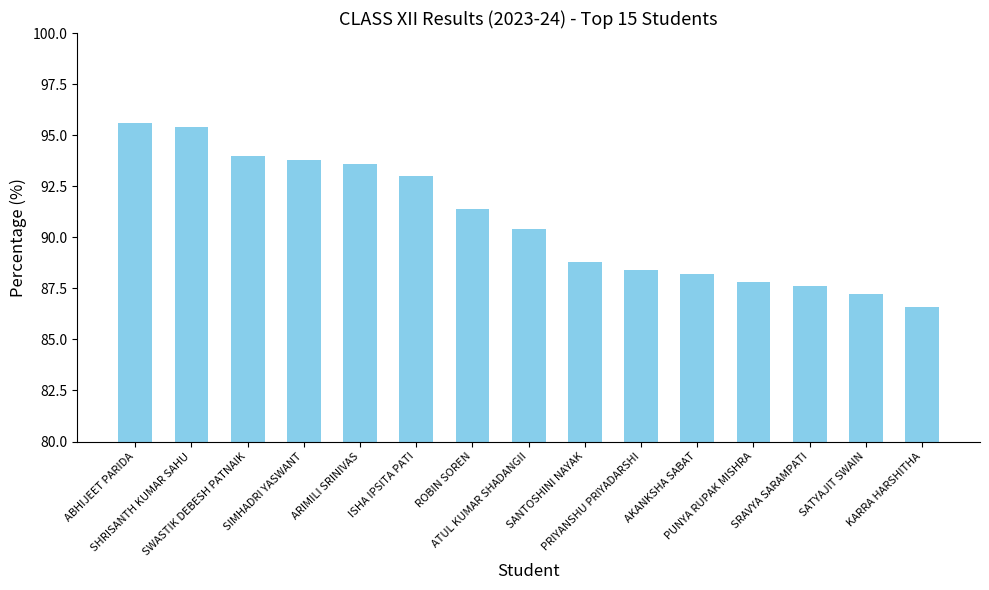

Reading left to right, what are all the values shown in this chart?

95.6	95.4	94.0	93.8	93.6	93.0	91.4	90.4	88.8	88.4	88.2	87.8	87.6	87.2	86.6